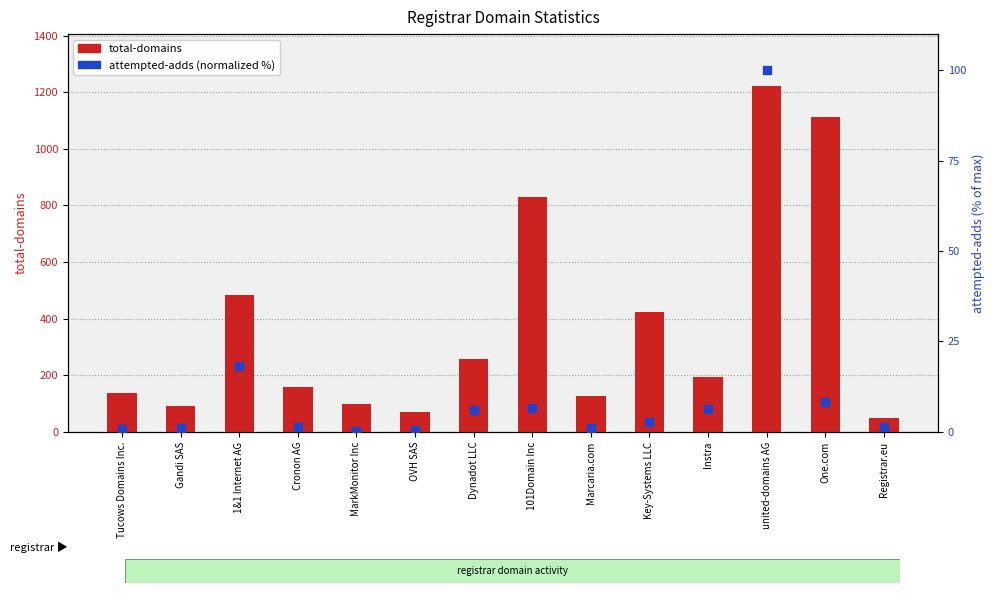

What are all the series names shown in the legend?

total-domains, attempted-adds (normalized %)